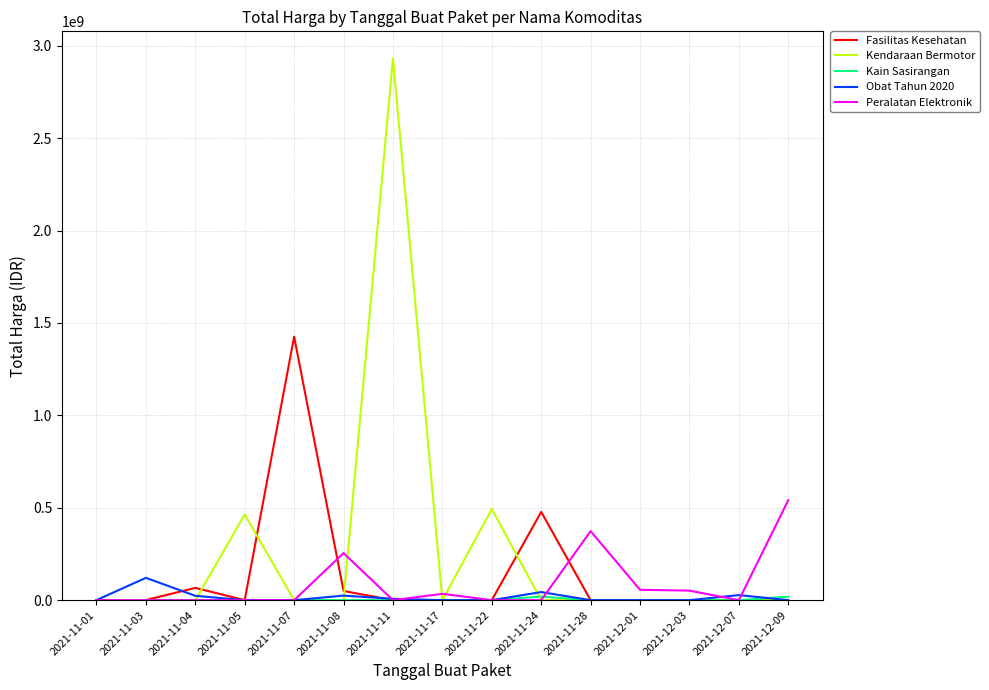

The Peralatan Elektronik series shows 365115828 at 2021-12-09. True or false?

False